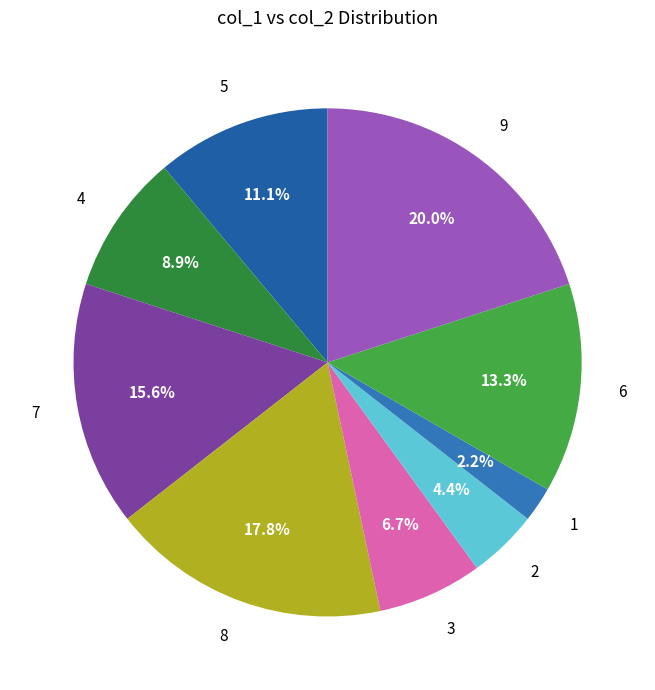

True or false: 7 accounts for 16% of the total.

True